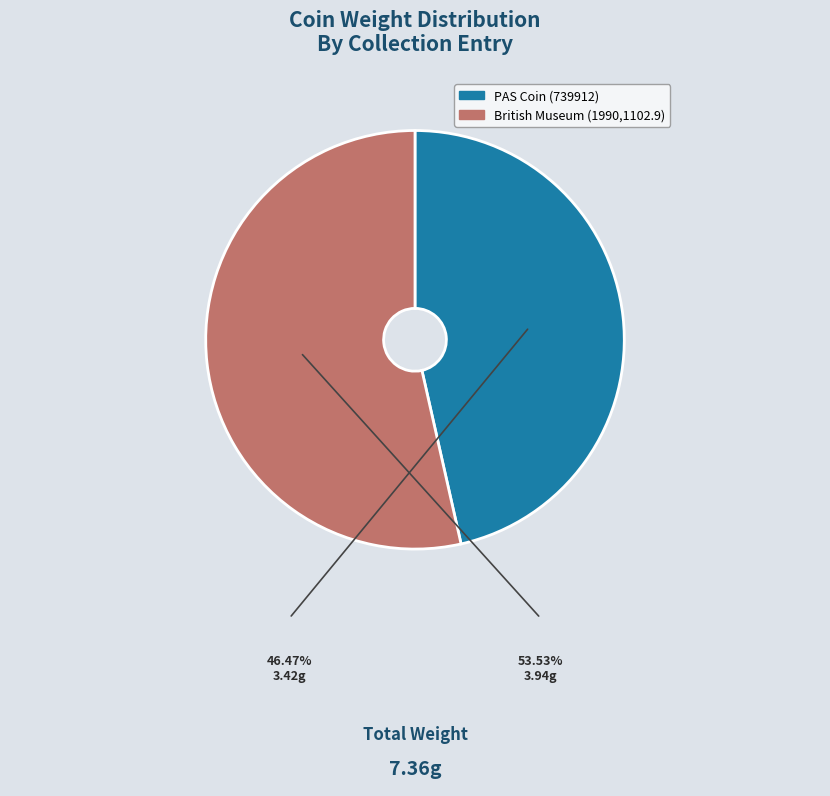

To the nearest percent, what portion does British Museum (1990,1102.9) represent?

54%